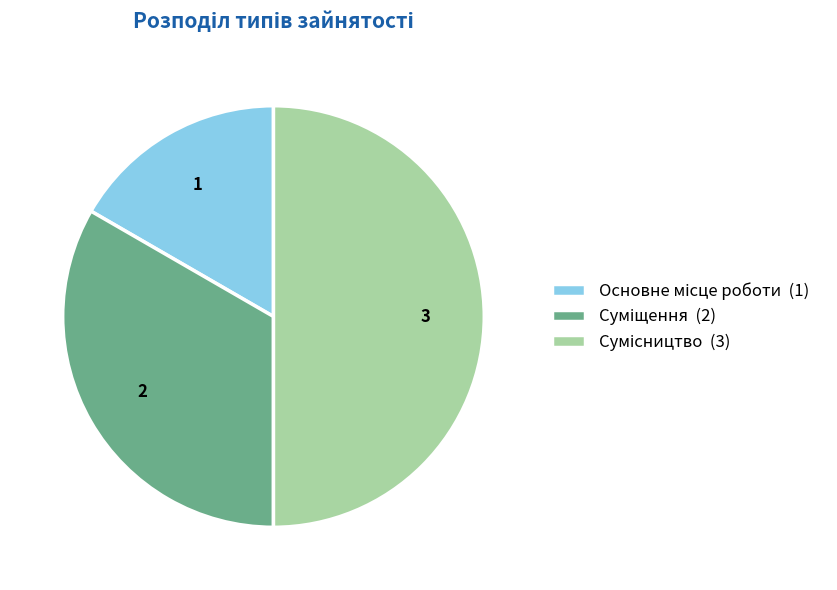

How many slices are in this pie chart?

3